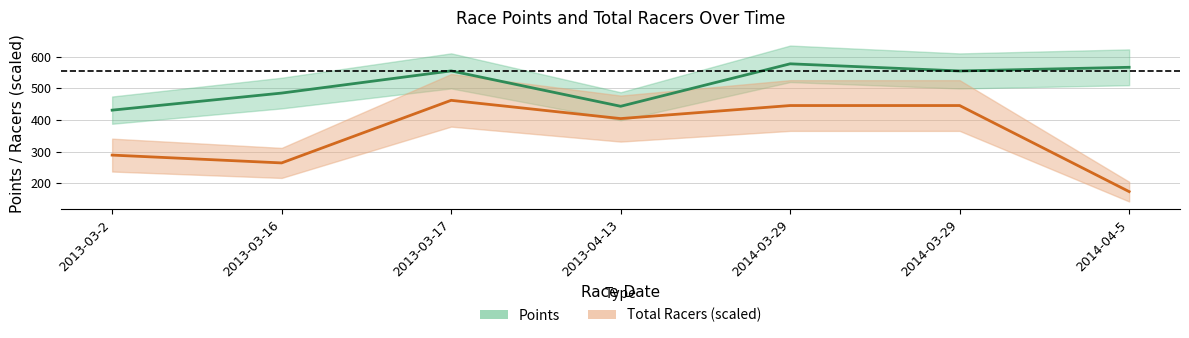

Rank the series by their maximum value, from lowest to highest.

Total Racers, Points